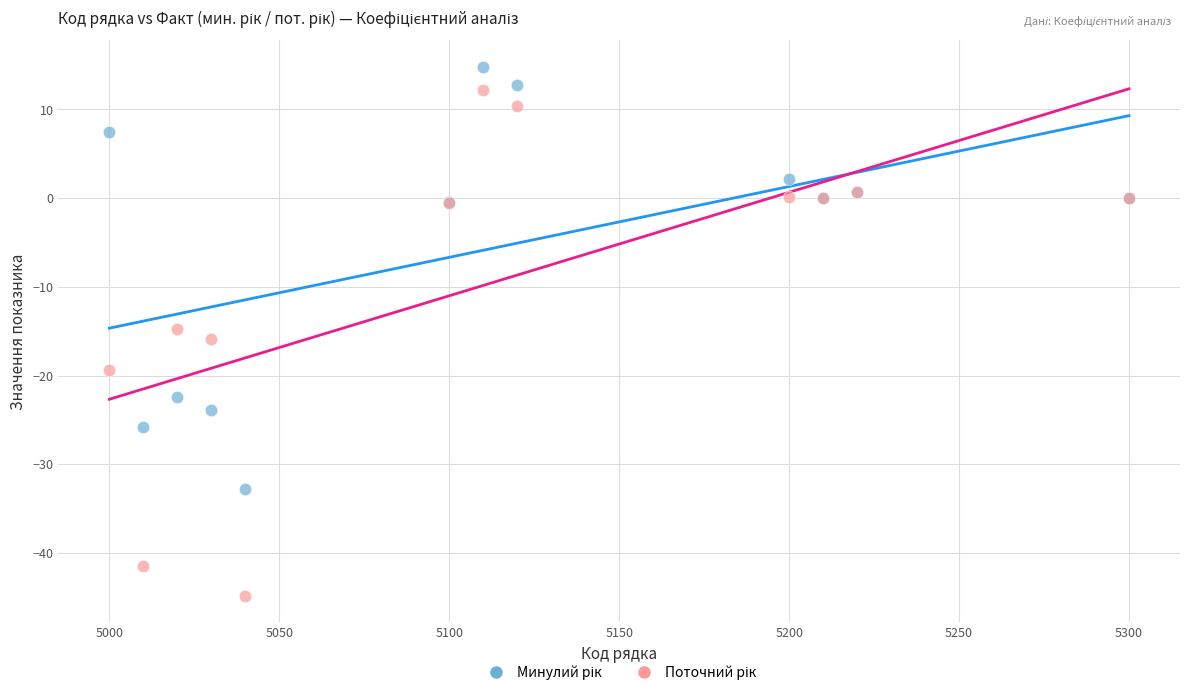

Across all series, what Y value is closest to -14?

-14.7